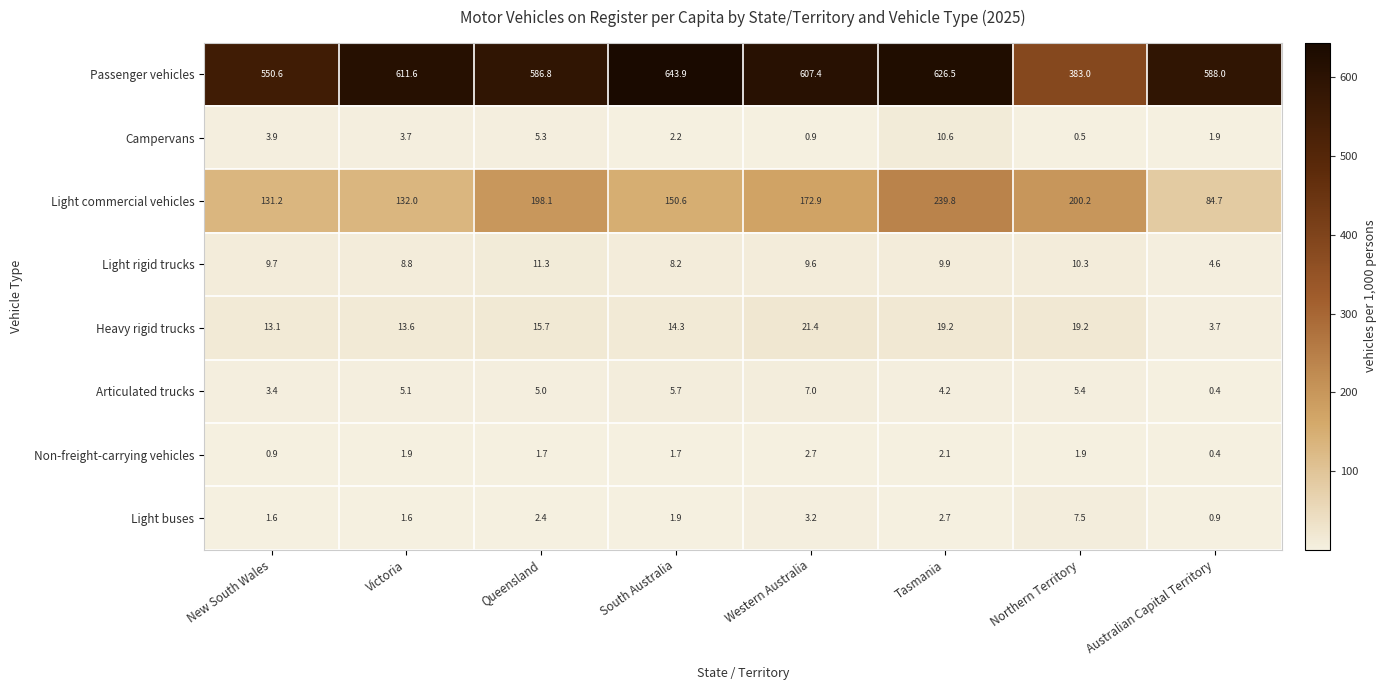

At how many categories does at least one series exceed 186?

8